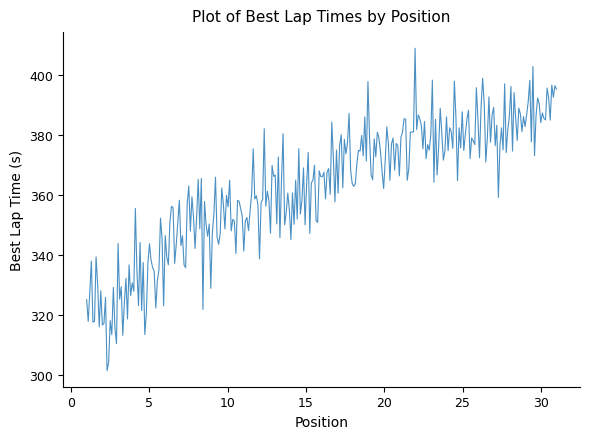

What is the greatest value displayed?

408.9